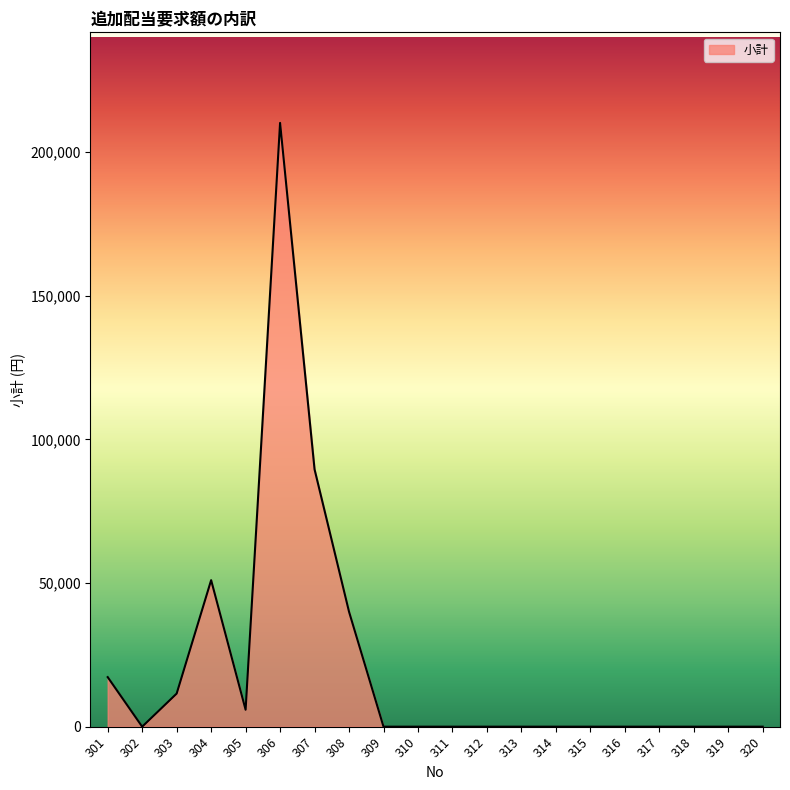

The value at 307 is 89560. True or false?

True